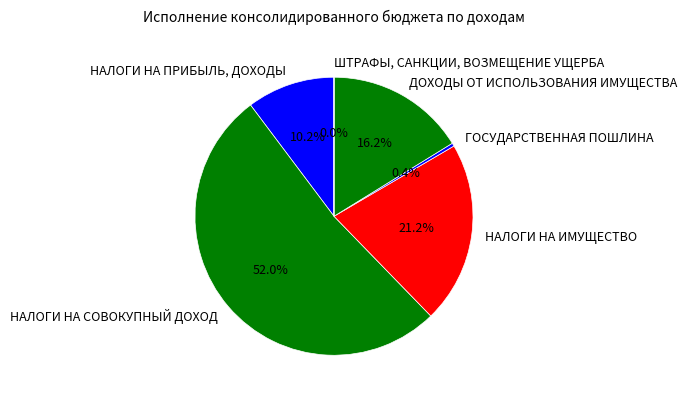

To the nearest percent, what portion does НАЛОГИ НА СОВОКУПНЫЙ ДОХОД represent?

52%